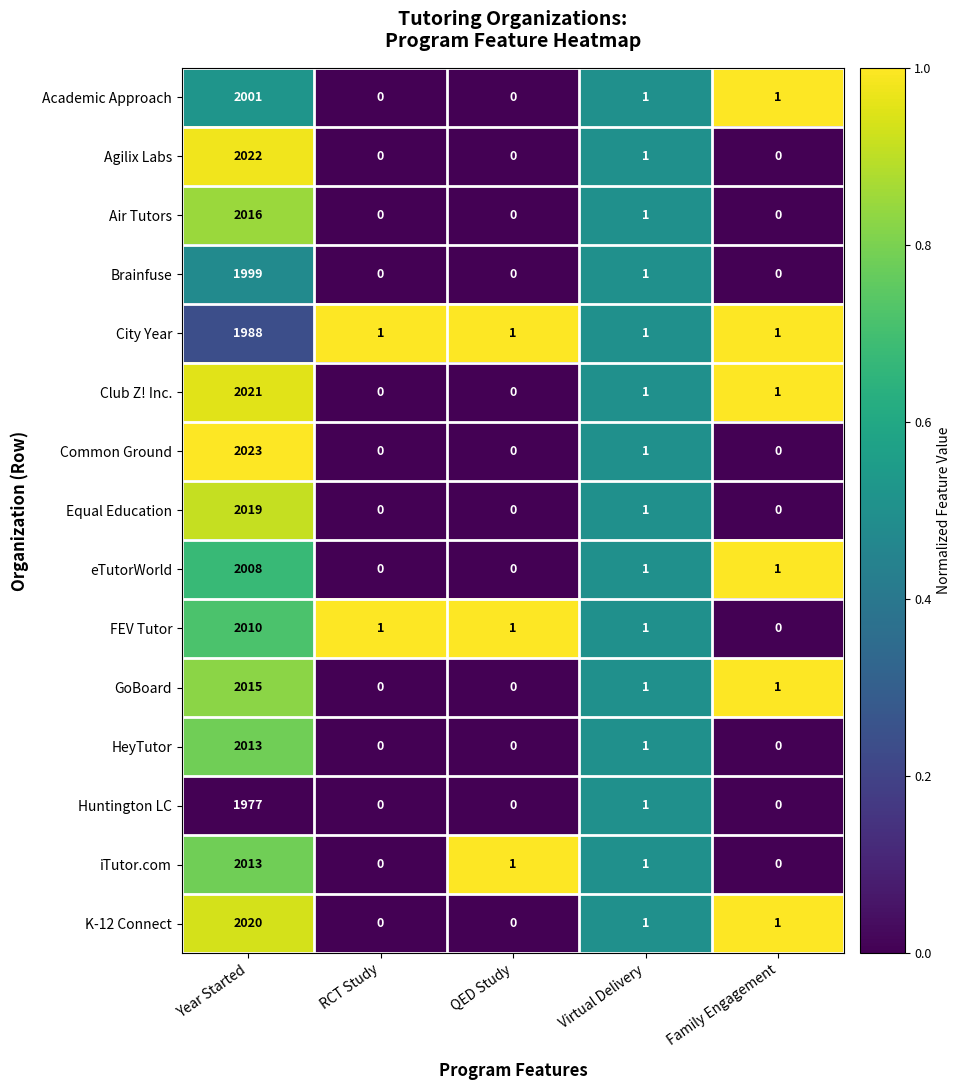

How many data points does each series have?

5